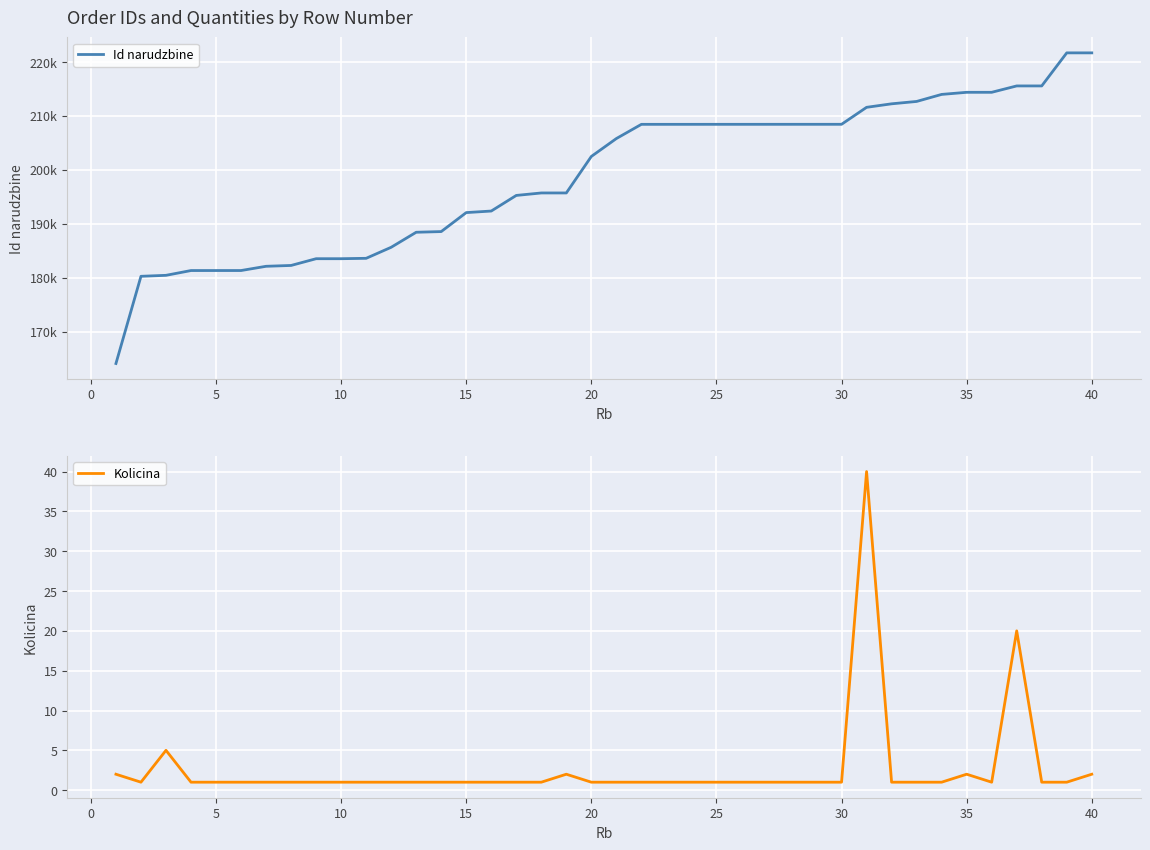

What is the highest value of the Kolicina series?

40